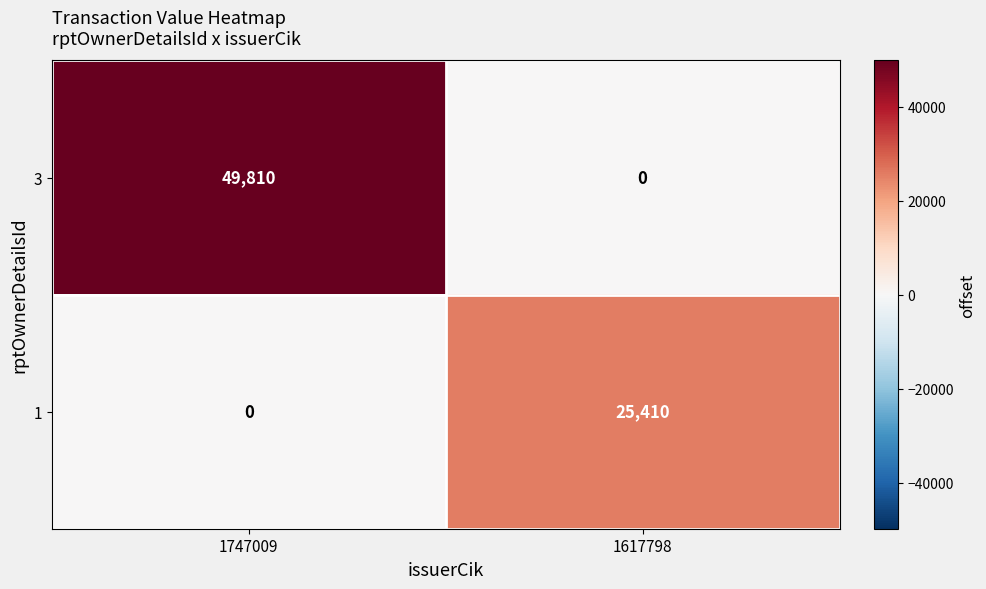

Which series has the widest spread of values?

3